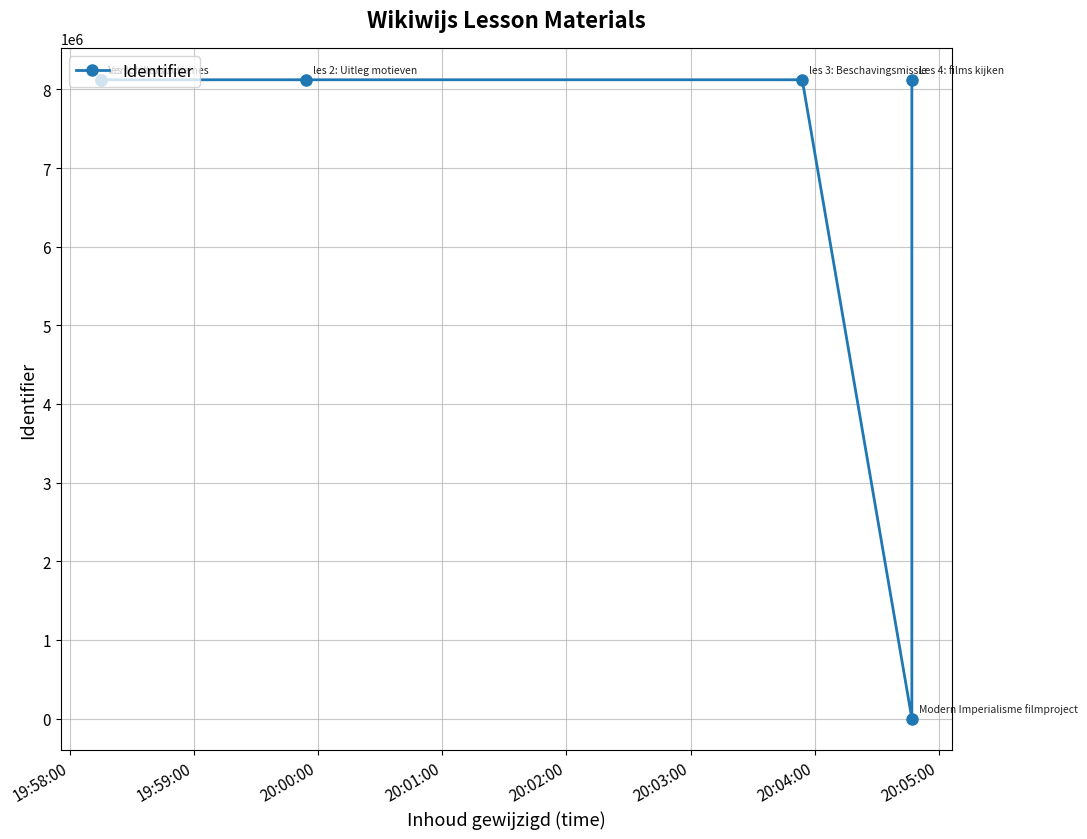

How many lines are shown in the chart?

1